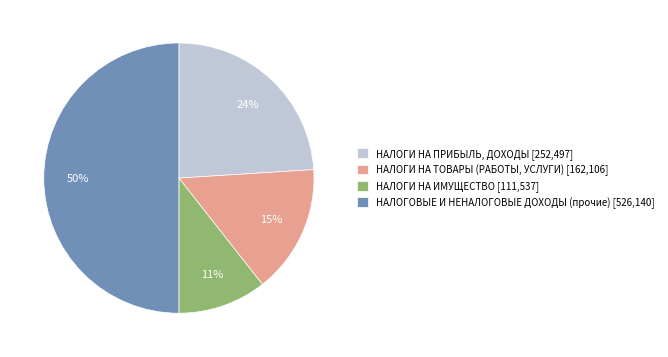

What is the ratio of the value at НАЛОГОВЫЕ И НЕНАЛОГОВЫЕ ДОХОДЫ (прочие) [526,140] to the value at НАЛОГИ НА ПРИБЫЛЬ, ДОХОДЫ [252,497]?

2.1